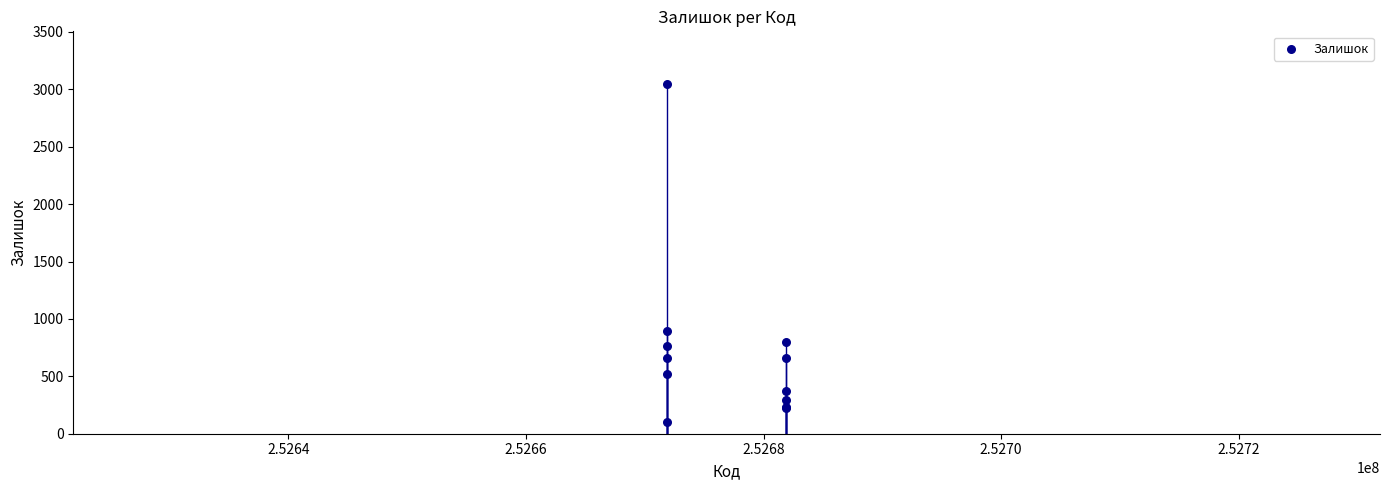

What Y value in the scatter plot is closest to 1575?

894